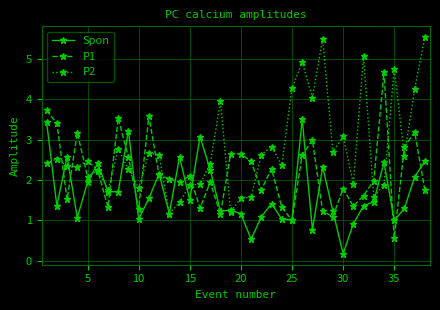

Count the number of data series in this chart.

3